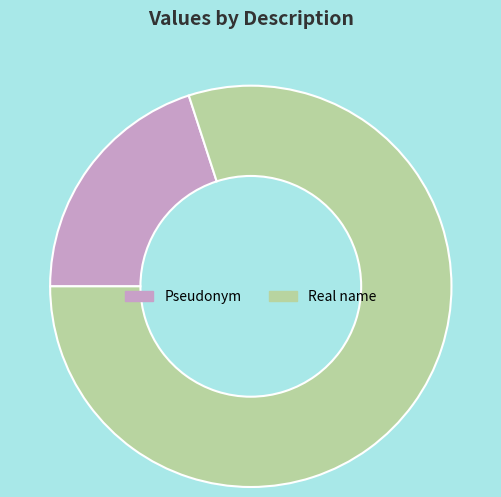

Which slice represents more than half of the pie?

Real name